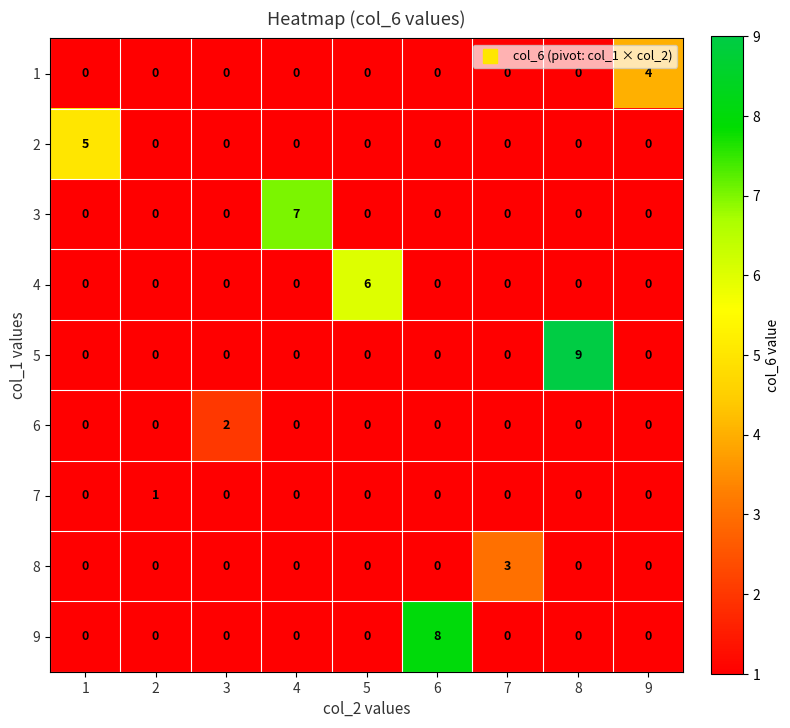

At which category is the sum across all series the highest?

8